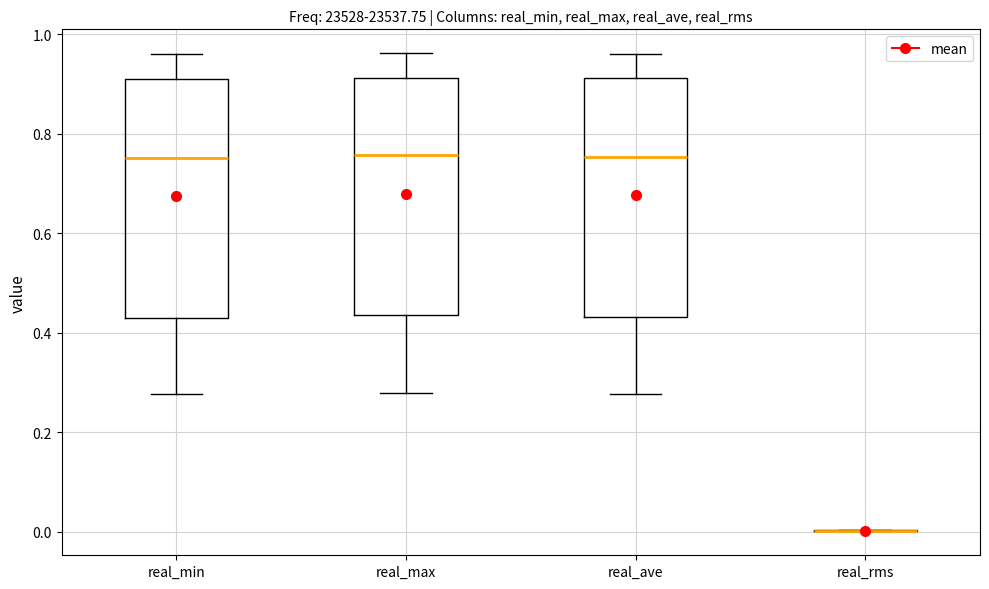

Reading left to right, read every box against the y-axis: the position of its median line, the range the box covers, and the ends of its whiskers. The values are not printed on the chart, so give them approximately, as read against the axis.

real_min: median 0.76, box 0.42 to 0.92, whiskers 0.28 to 0.96
real_max: median 0.76, box 0.44 to 0.92, whiskers 0.28 to 0.96
real_ave: median 0.76, box 0.44 to 0.92, whiskers 0.28 to 0.96
real_rms: box collapsed to a line at 0.00, whiskers 0.00 to 0.00